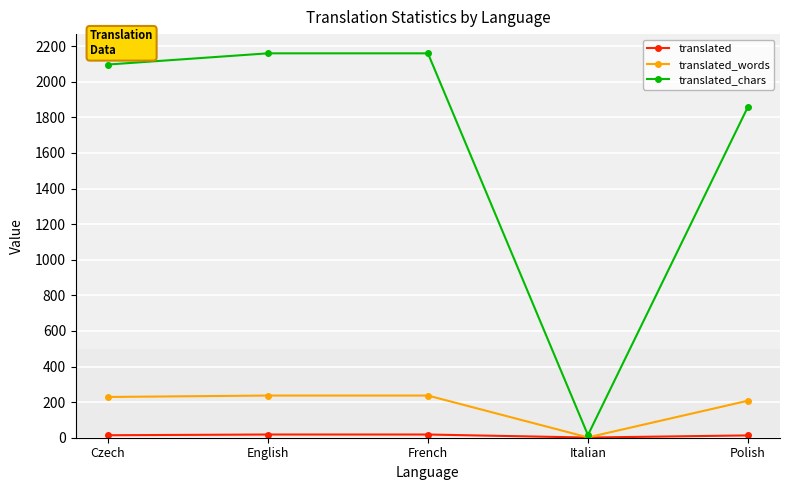

What is the greatest value displayed?

2160